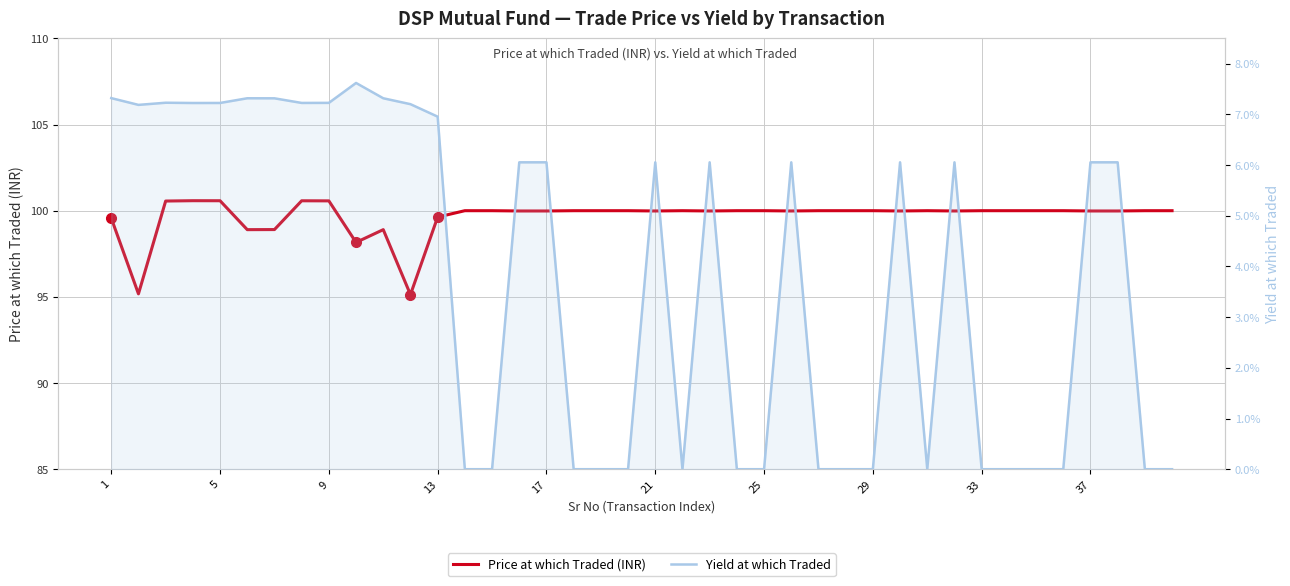

At how many categories does at least one series exceed 53?

40